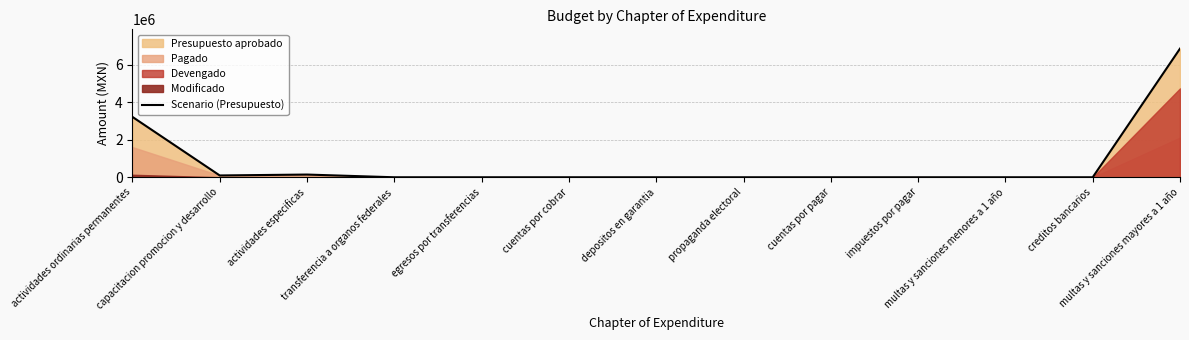

Rank the categories by value from lowest to highest.

transferencia a organos federales, egresos por transferencias, cuentas por cobrar, depositos en garantia, propaganda electoral, cuentas por pagar, impuestos por pagar, multas y sanciones menores a 1 año, creditos bancarios, capacitacion promocion y desarrollo, actividades especificas, actividades ordinarias permanentes, multas y sanciones mayores a 1 año